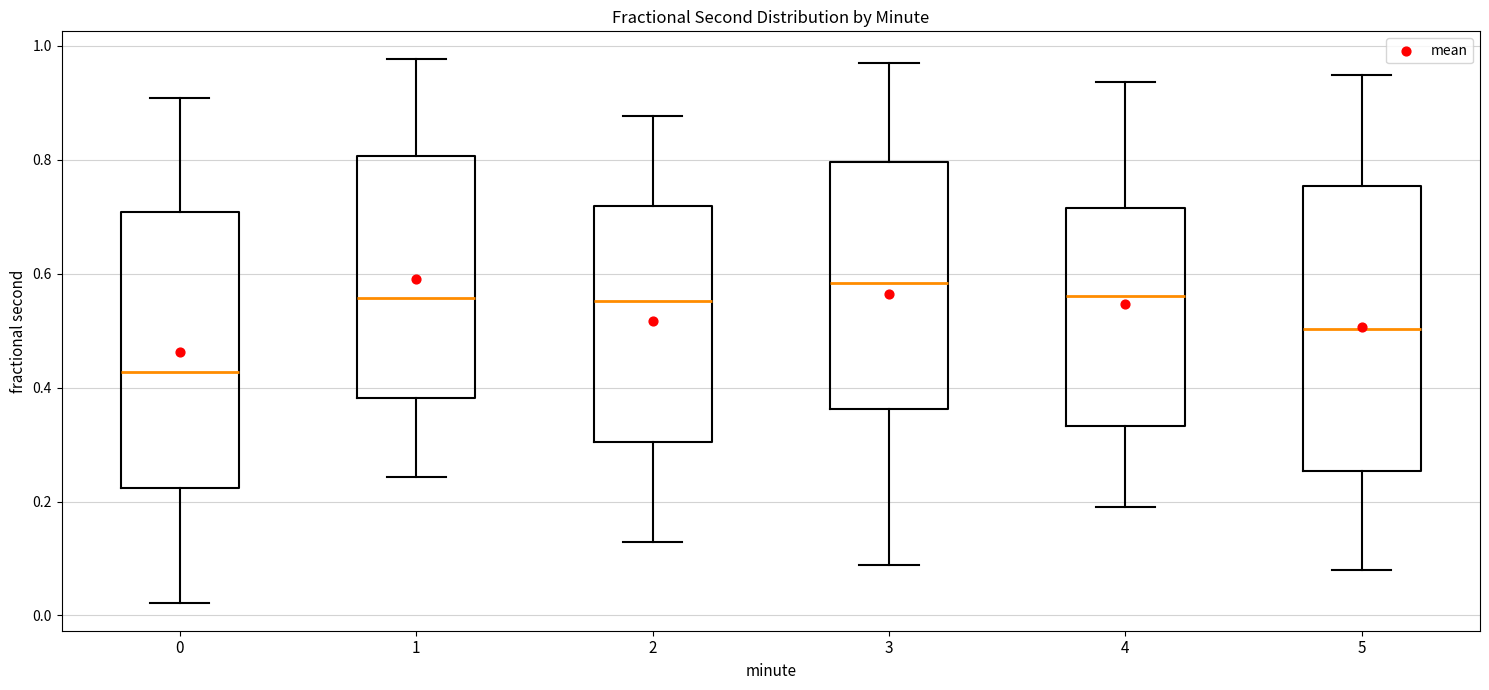

Reading left to right, read every box against the y-axis: the position of its median line, the range the box covers, and the ends of its whiskers. The values are not printed on the chart, so give them approximately, as read against the axis.

0: median 0.42, box 0.22 to 0.70, whiskers 0.02 to 0.90
1: median 0.56, box 0.38 to 0.80, whiskers 0.24 to 0.98
2: median 0.56, box 0.30 to 0.72, whiskers 0.12 to 0.88
3: median 0.58, box 0.36 to 0.80, whiskers 0.08 to 0.96
4: median 0.56, box 0.34 to 0.72, whiskers 0.20 to 0.94
5: median 0.50, box 0.26 to 0.76, whiskers 0.08 to 0.94